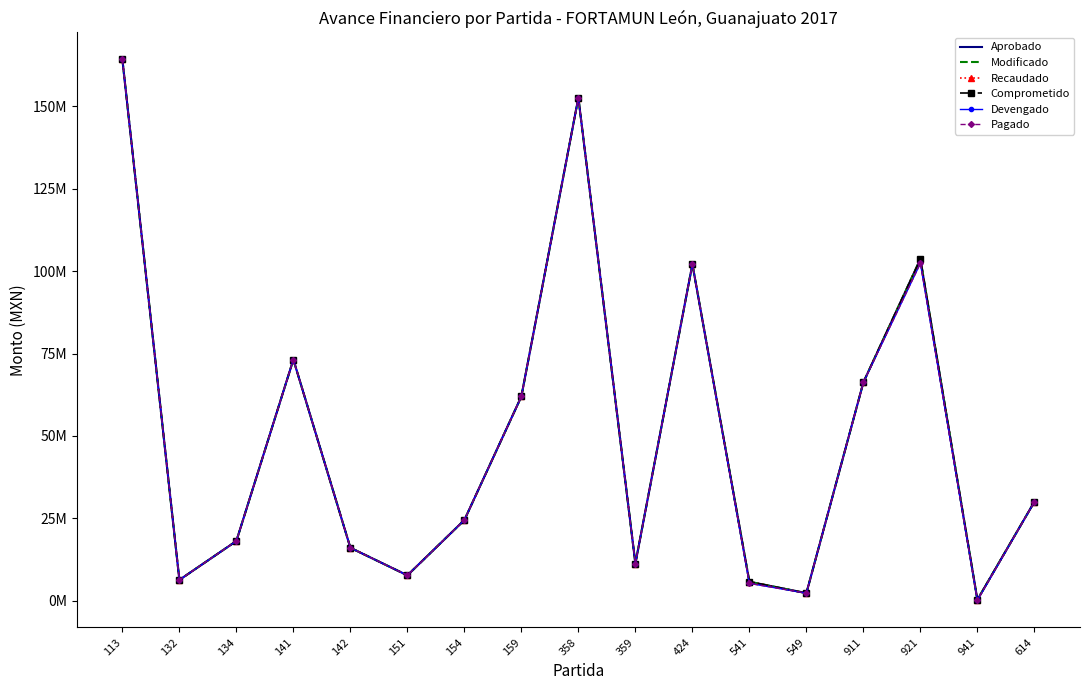

Which series has the largest total across all categories?

Aprobado